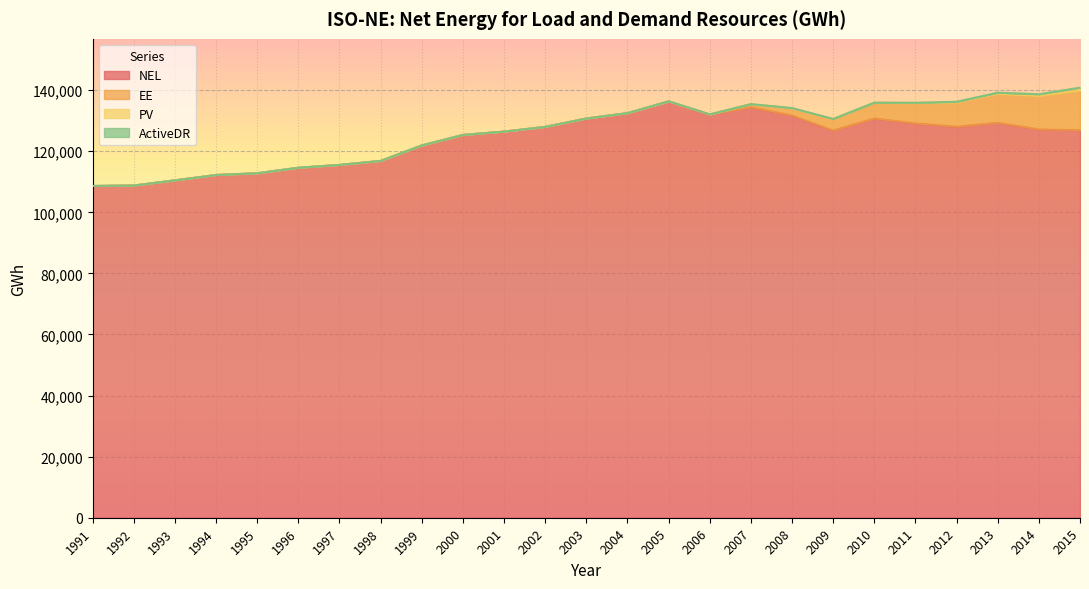

What is the difference between the second highest and second lowest values in the NEL series?

25640